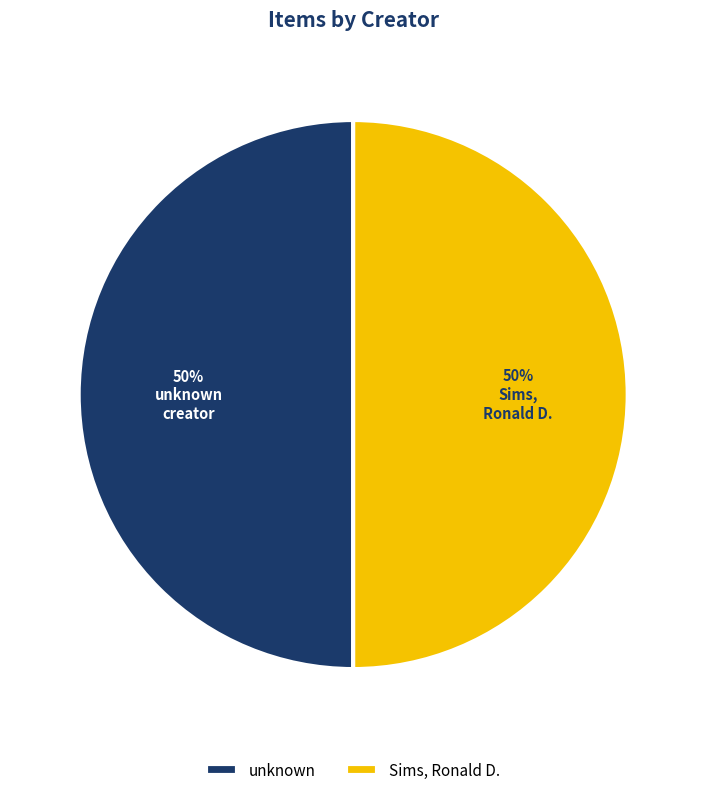

Do unknown and Sims, Ronald D. together represent more than half of the pie?

Yes